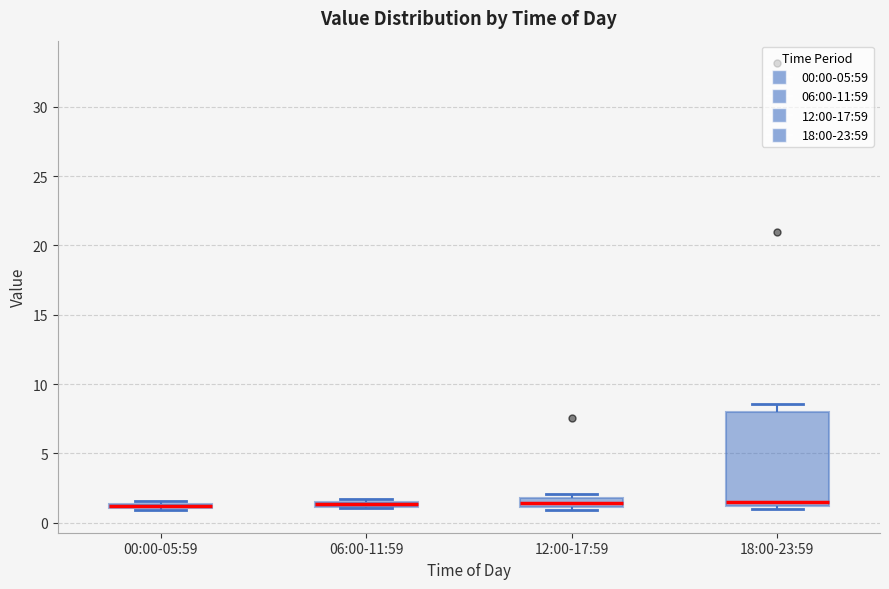

Where is the upper edge of the box for 00:00-05:59 on the y-axis? The values are not printed on the chart, so give them approximately, as read against the axis.

1.5